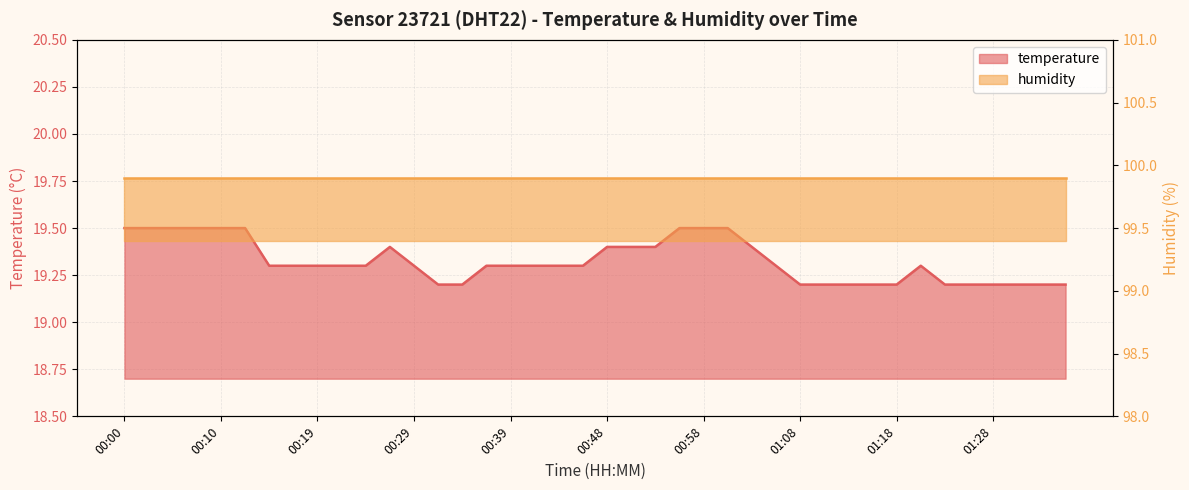

How many values are between 19 and 20?

40